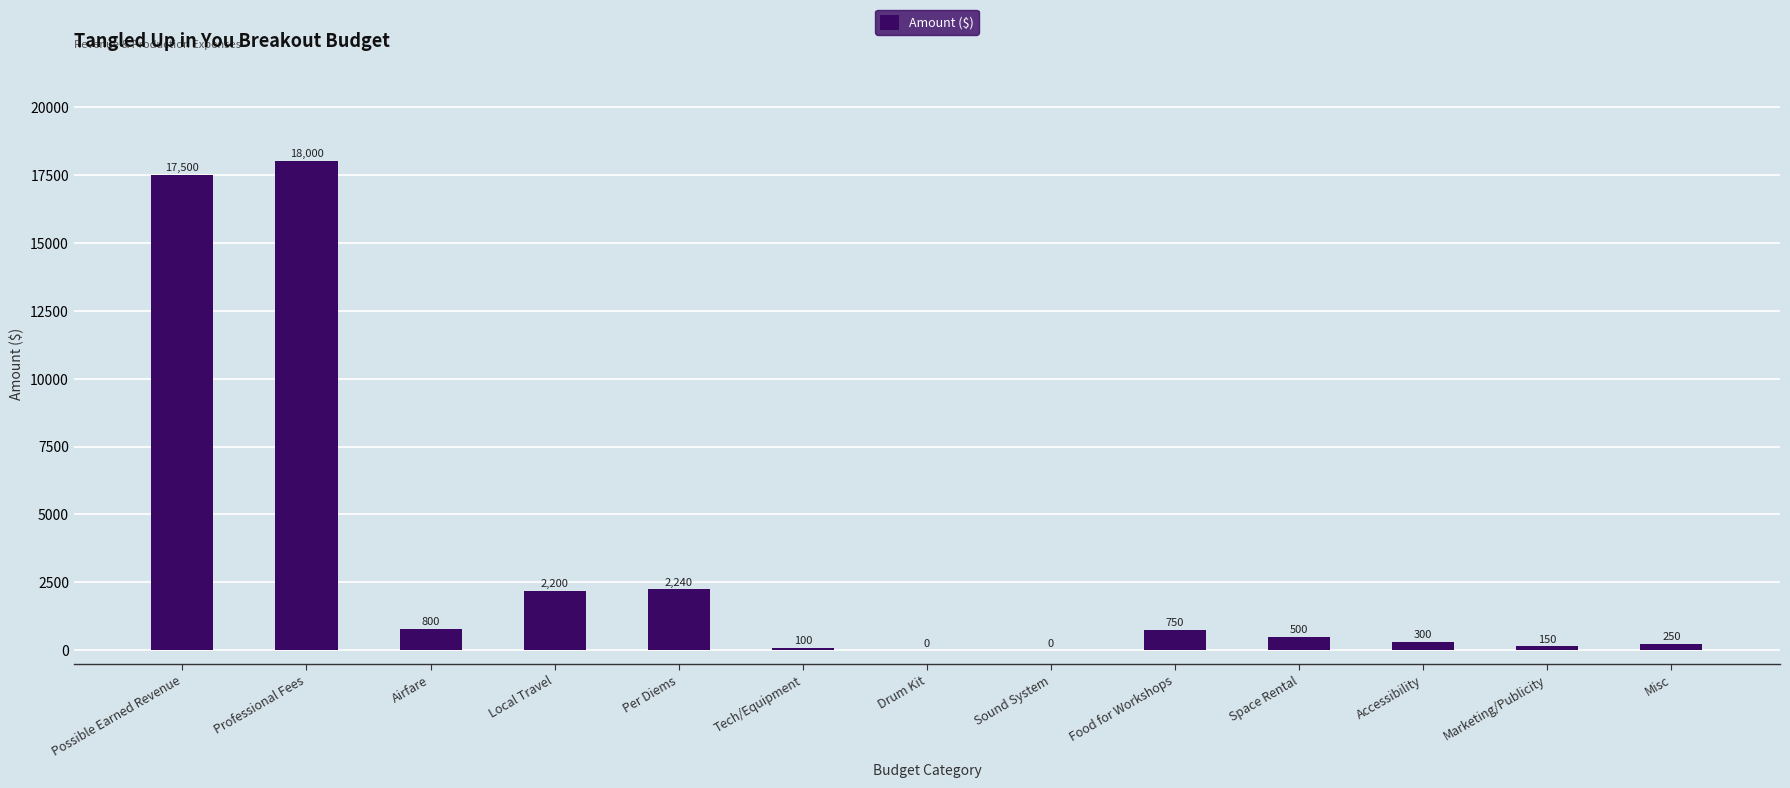

The chart shows a value of 100 at Tech/Equipment. True or false?

True